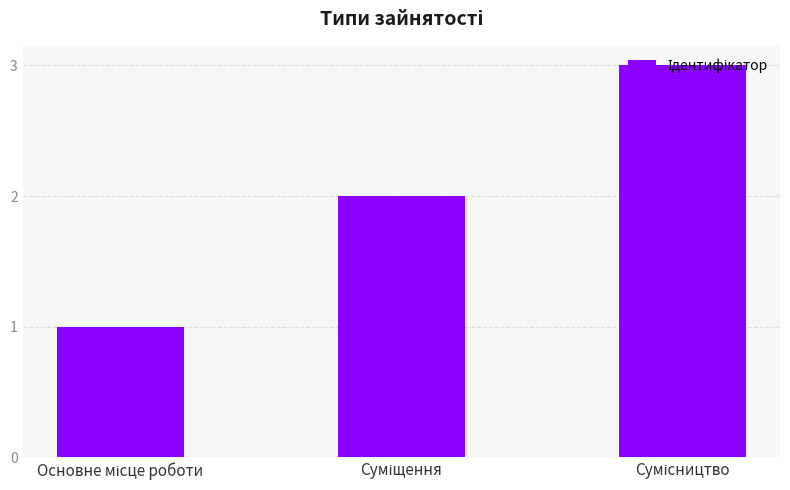

What is the maximum value shown in the chart?

3